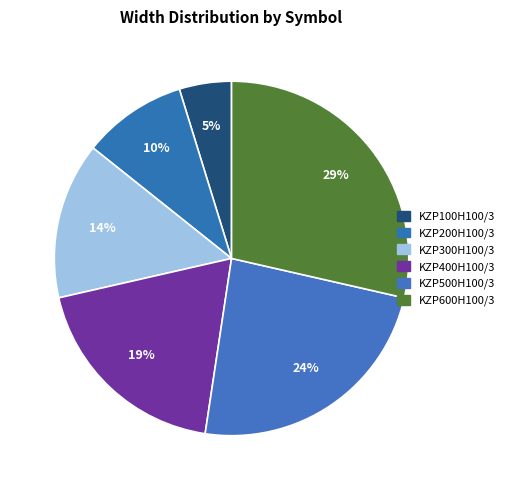

Does KZP500H100/3 represent more than half of the total?

No